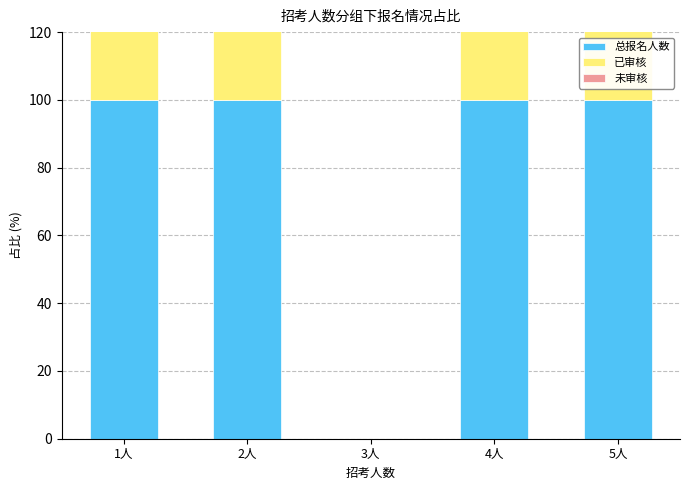

What is the maximum value for 未审核?

111.1